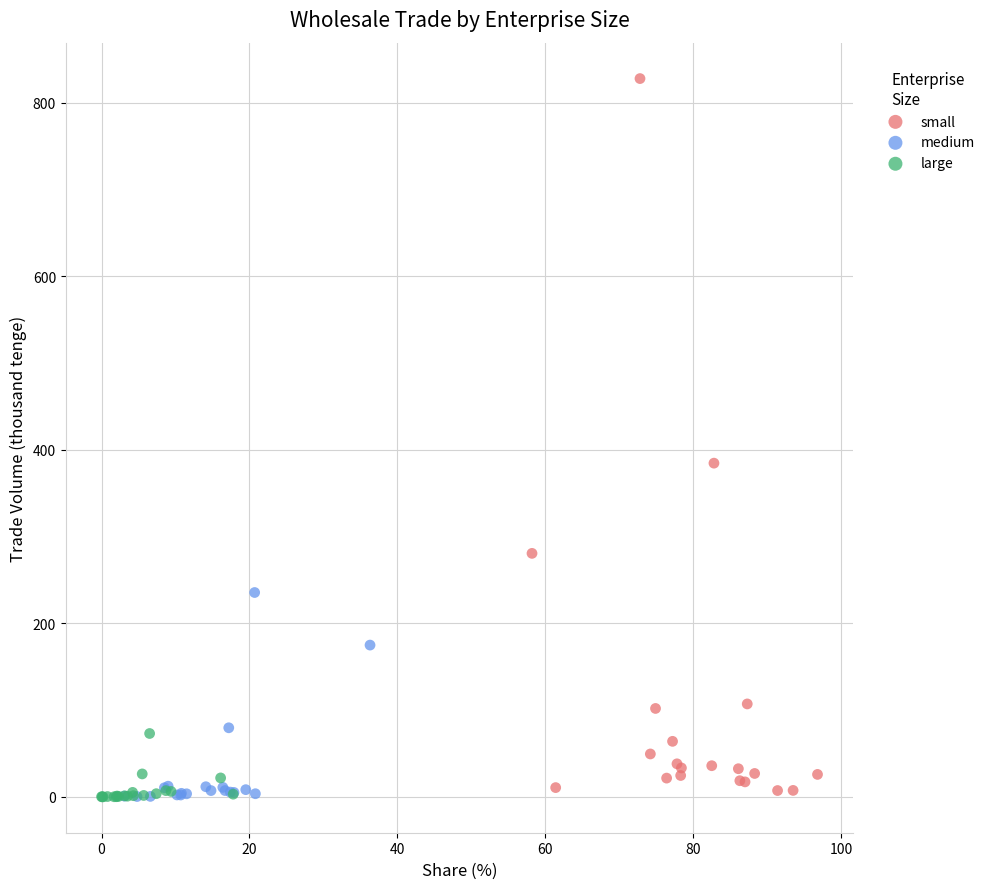

Which series reaches the maximum Y coordinate?

small